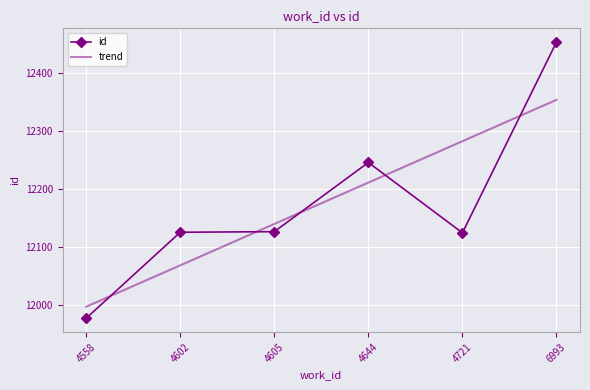

Which series has the largest range (max minus min)?

id